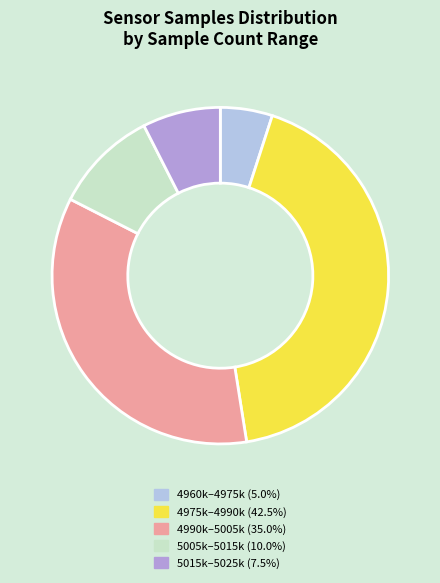

What is the ratio of the value at 4990k–5005k (35.0%) to the value at 5015k–5025k (7.5%)?

4.7